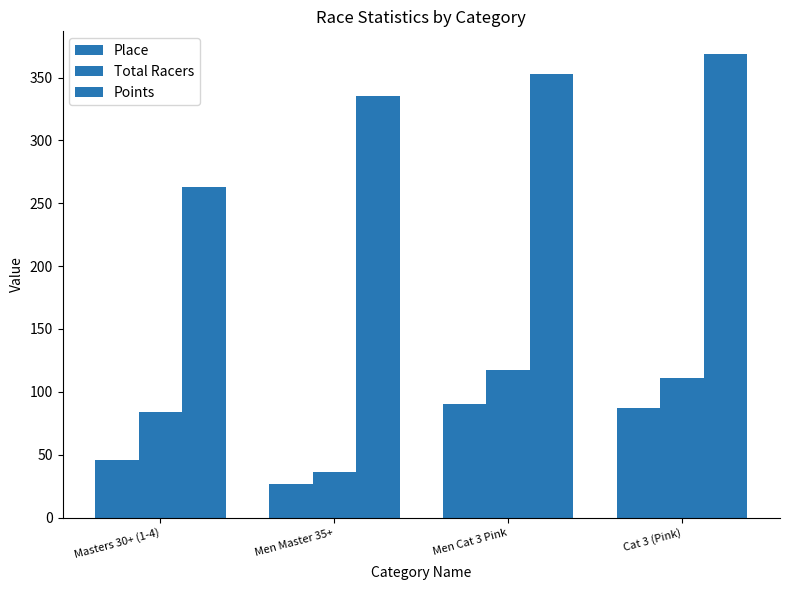

How many values in the Points series are below 353?

2